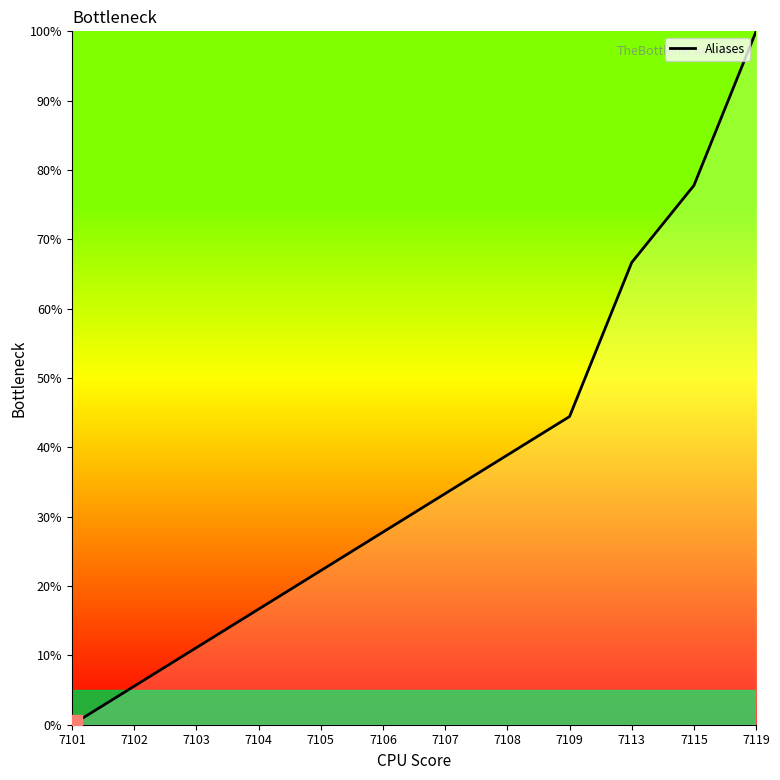

What is the ratio of the value at 7109 to the value at 7115?

0.6